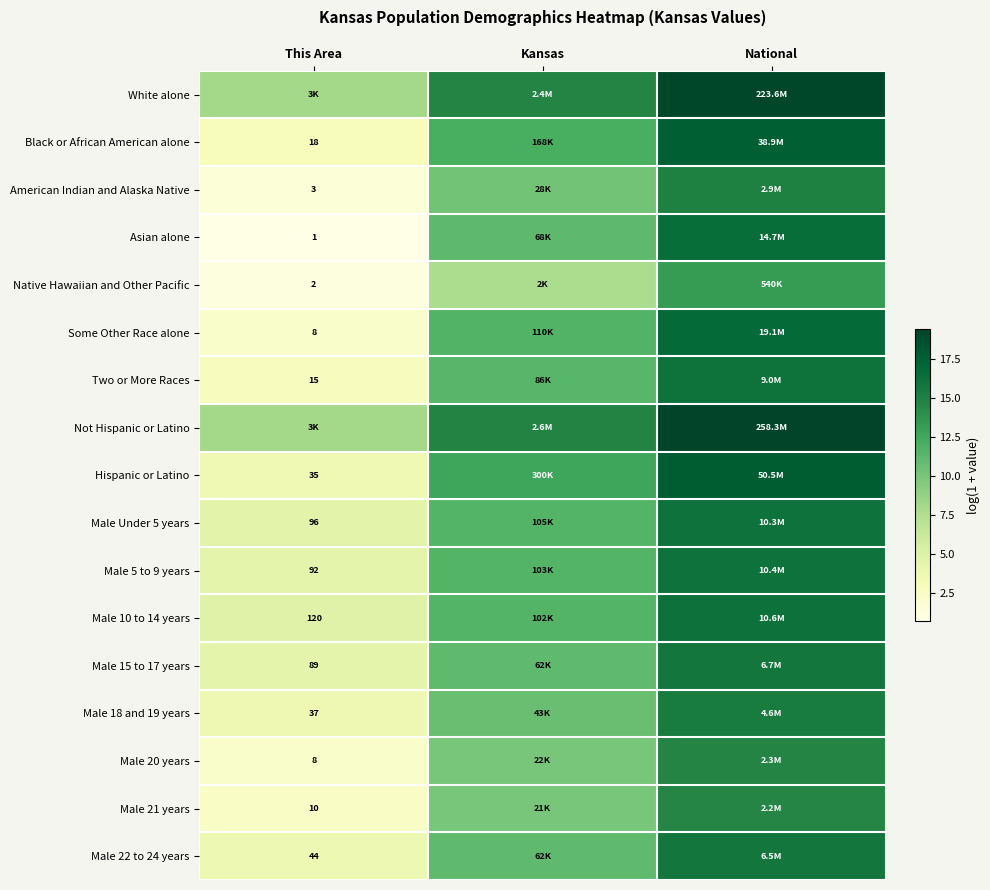

The Male 15 to 17 years series shows 15.7 at National. True or false?

True